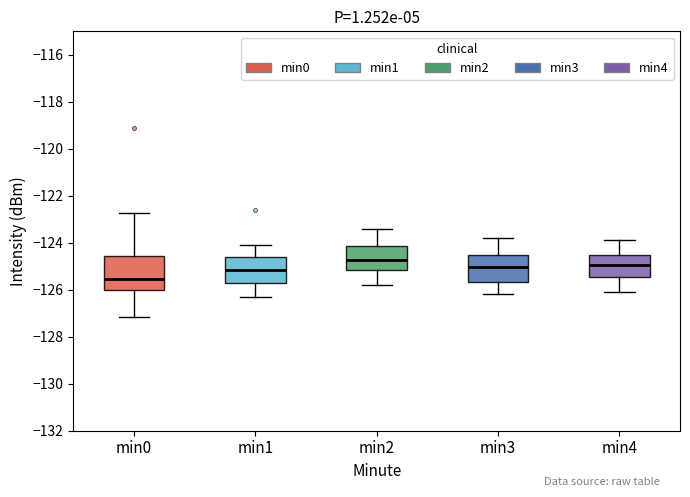

Which box is the tallest, from its lower edge to its upper edge?

min0